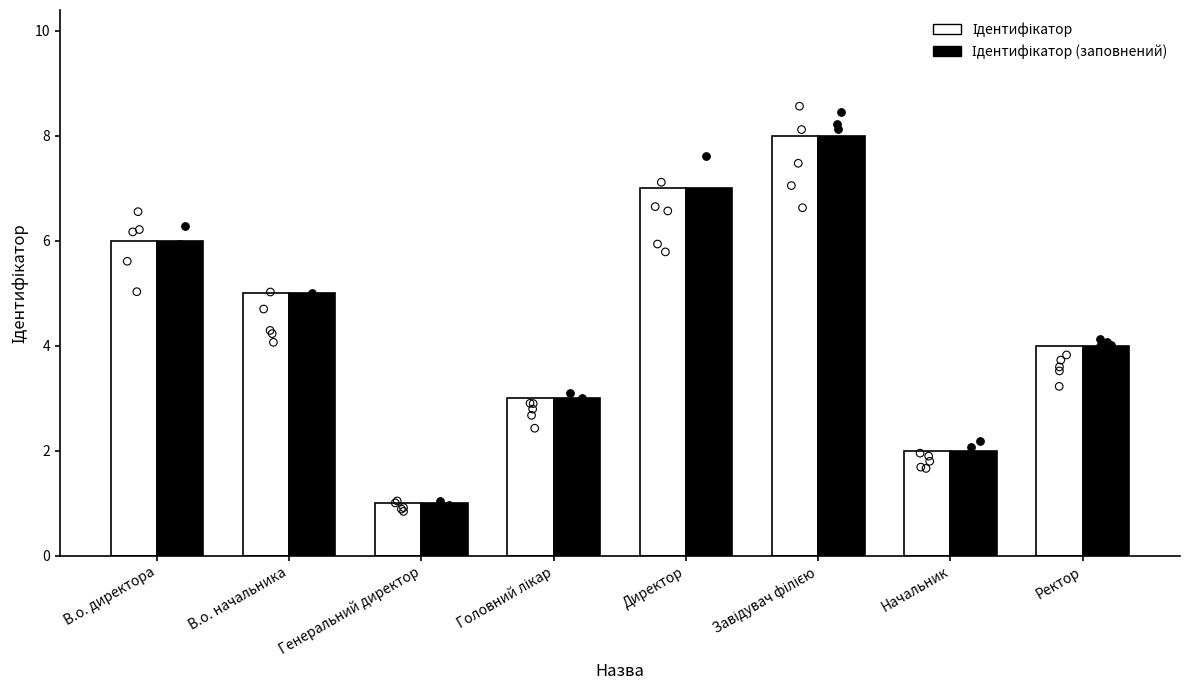

At how many categories does at least one series exceed 5?

3